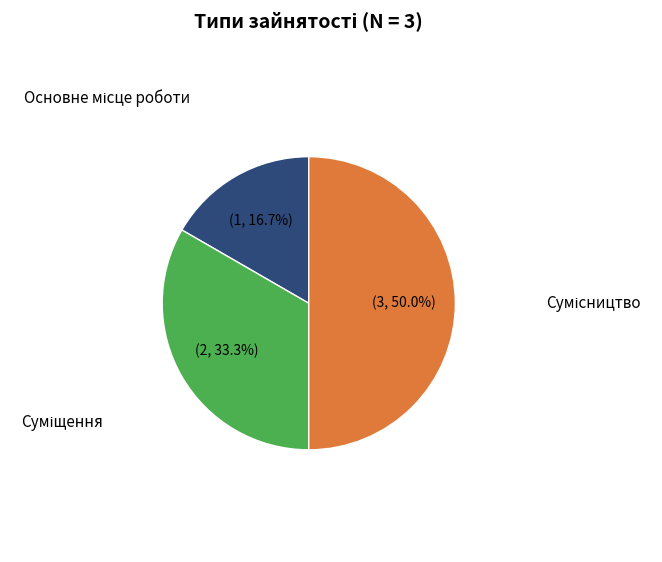

To the nearest percent, what portion does Сумісництво represent?

50%